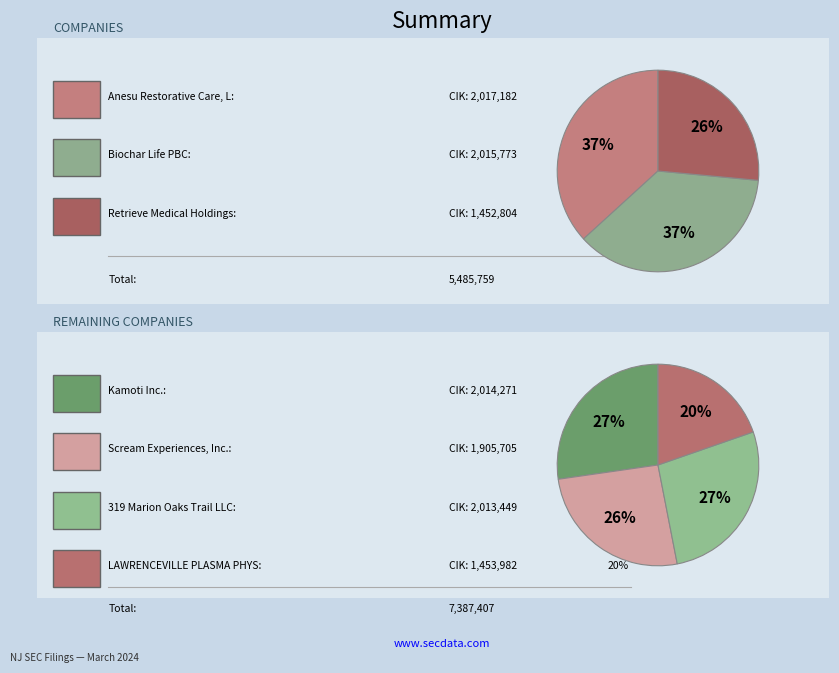

The Retrieve Medical Holdings, Inc. slice represents 26% of the pie. True or false?

False